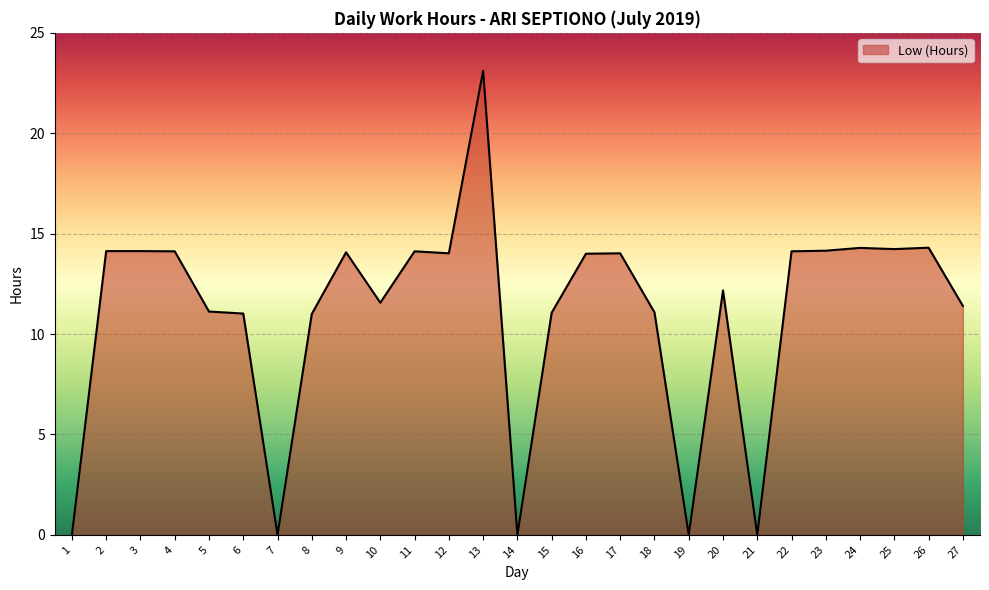

Between 9 and 20, which is larger?

9